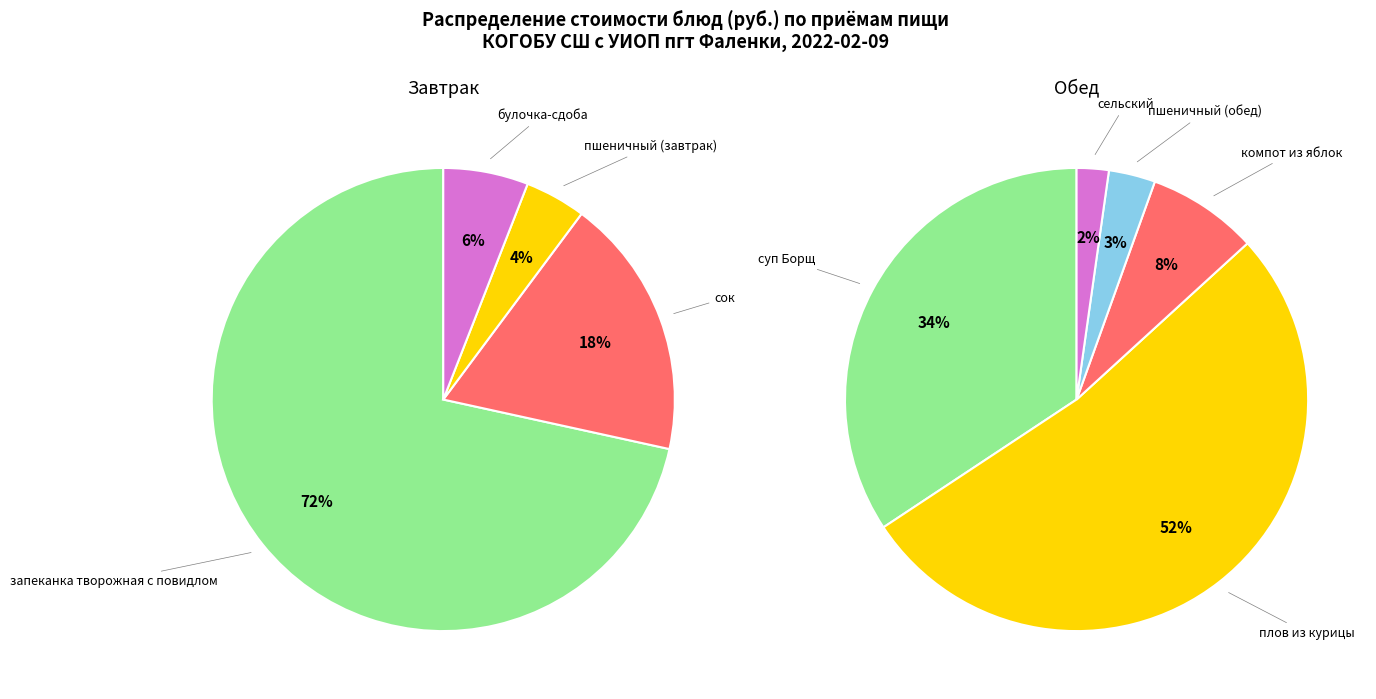

Count the number of slices in the pie.

9